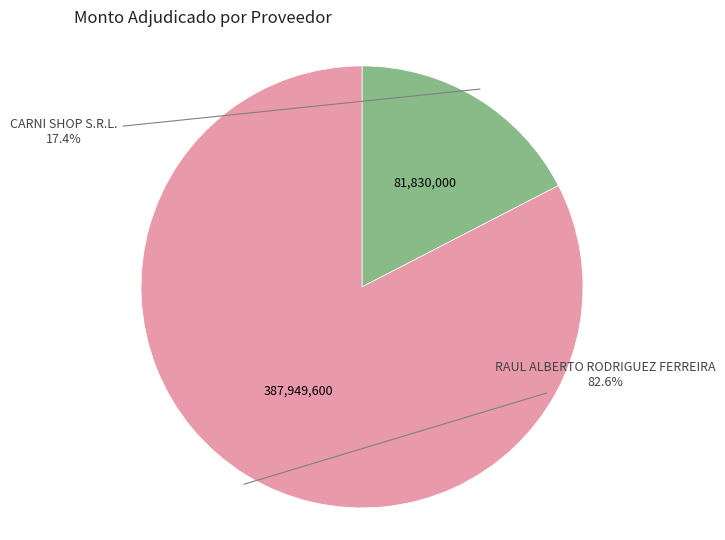

Does any single category account for the majority?

Yes